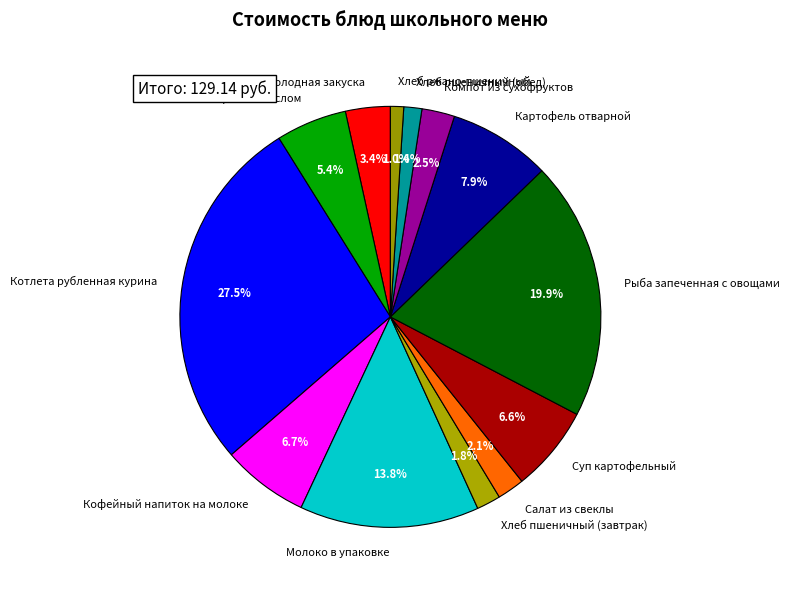

Which has a higher value, Холодная закуска or Хлеб ржано-пшеничный?

Холодная закуска